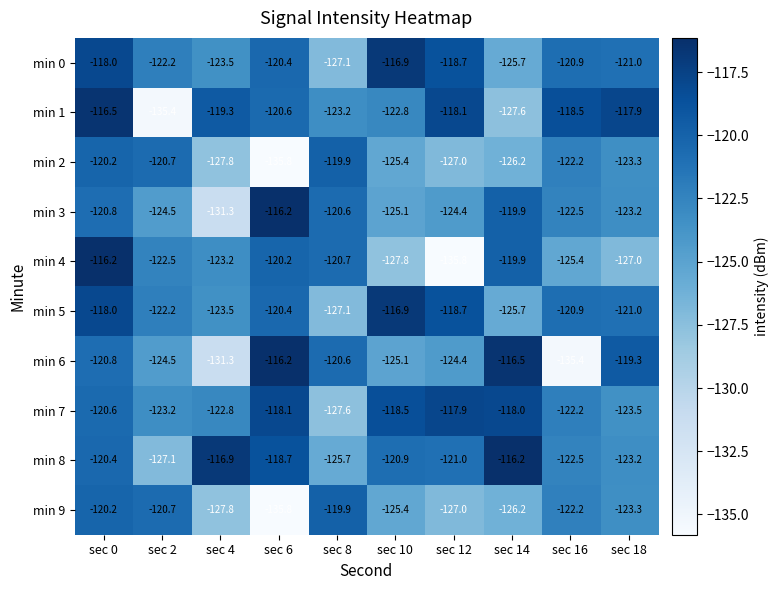

What is the maximum value for min 9?

-119.9